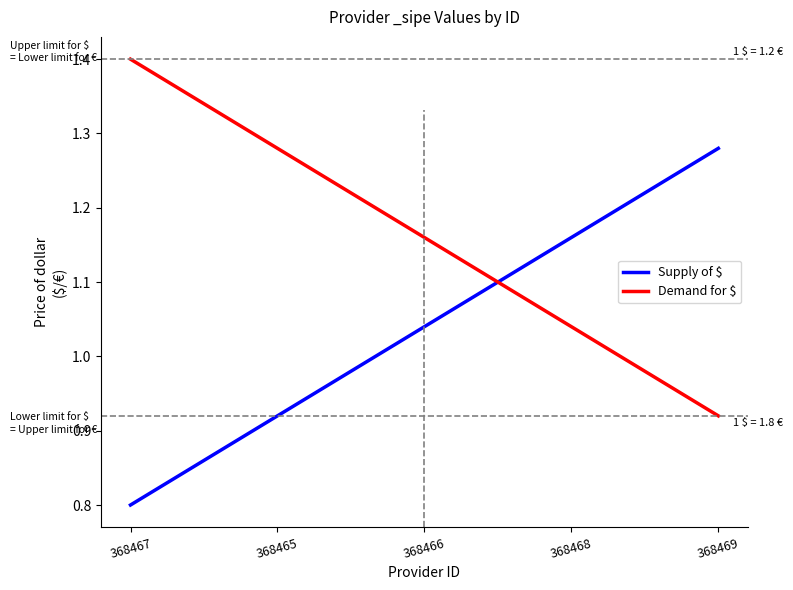

What is the minimum value shown in the chart?

0.8